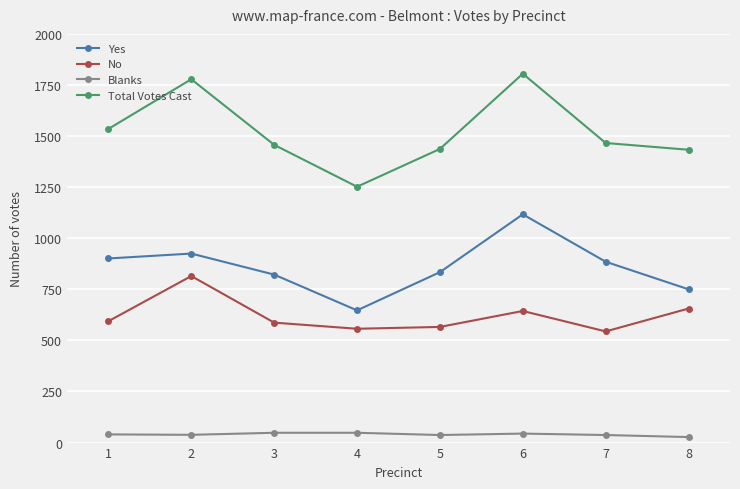

Is it true that Total Votes Cast equals 801 at 8?

False